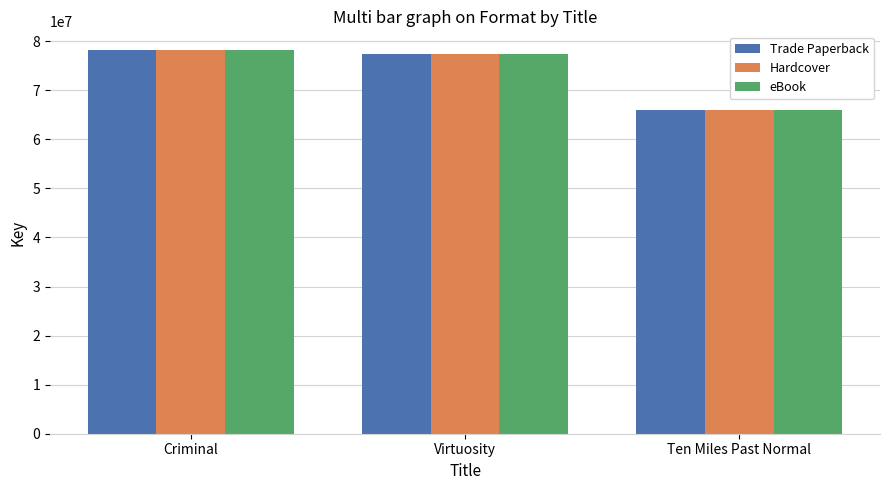

What is the sum of all Hardcover values?

221422928